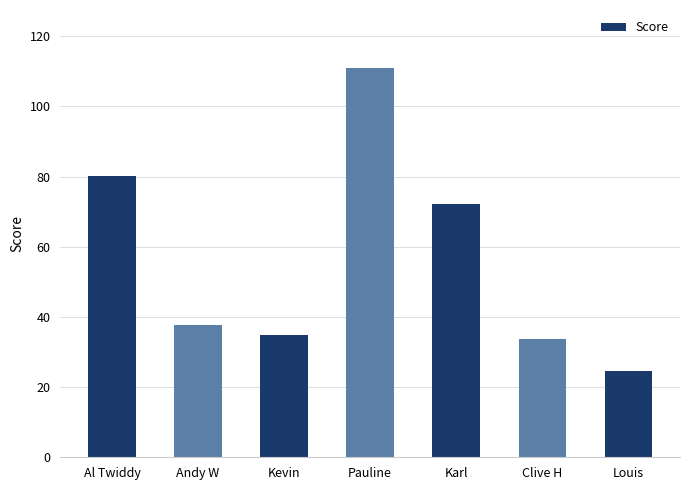

What is the sum of the values at Clive H and Louis?

58.5